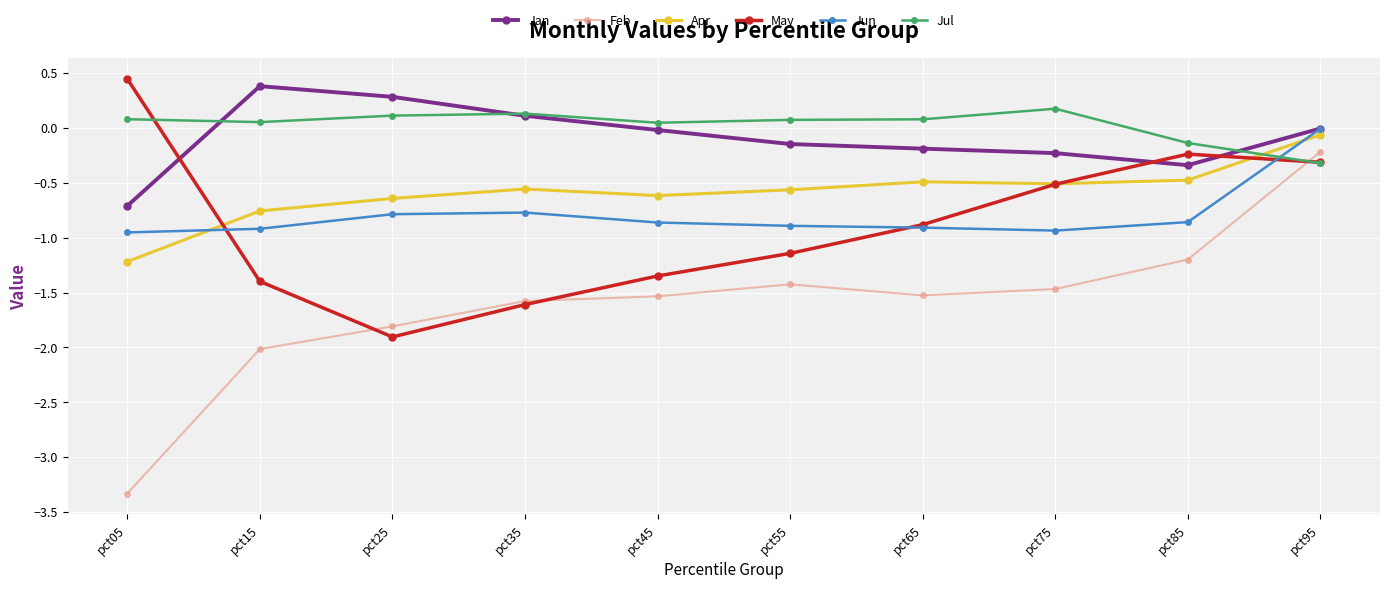

The value of Jan at pct35 is 0.1. True or false?

True